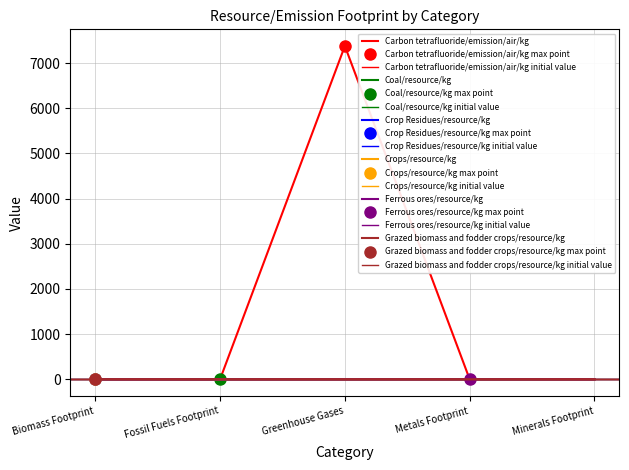

Reading left to right, transcribe all the data shown in this chart.

Carbon tetrafluoride/emission/air/kg: Biomass Footprint=0	Fossil Fuels Footprint=0	Greenhouse Gases=7380	Metals Footprint=0	Minerals Footprint=0
Coal/resource/kg: Biomass Footprint=0	Fossil Fuels Footprint=1	Greenhouse Gases=0	Metals Footprint=0	Minerals Footprint=0
Crop Residues/resource/kg: Biomass Footprint=1	Fossil Fuels Footprint=0	Greenhouse Gases=0	Metals Footprint=0	Minerals Footprint=0
Crops/resource/kg: Biomass Footprint=1	Fossil Fuels Footprint=0	Greenhouse Gases=0	Metals Footprint=0	Minerals Footprint=0
Ferrous ores/resource/kg: Biomass Footprint=0	Fossil Fuels Footprint=0	Greenhouse Gases=0	Metals Footprint=1	Minerals Footprint=0
Grazed biomass and fodder crops/resource/kg: Biomass Footprint=1	Fossil Fuels Footprint=0	Greenhouse Gases=0	Metals Footprint=0	Minerals Footprint=0